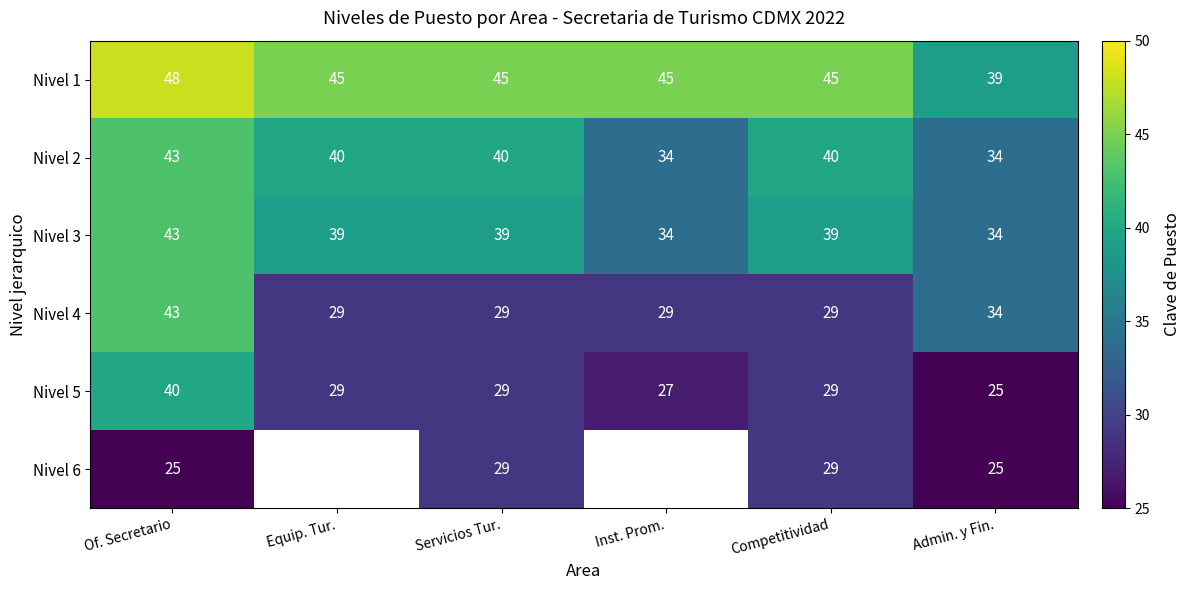

What is the sum of the Nivel 1 values at Admin. y Fin. and Of. Secretario?

87